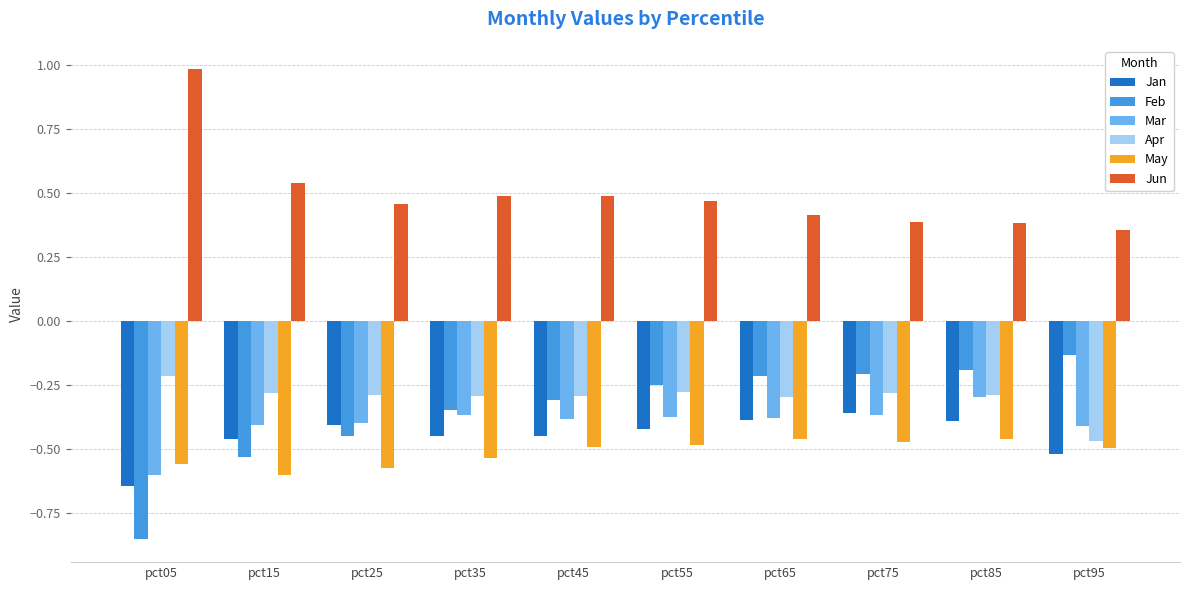

Which series has the largest total across all categories?

Jun